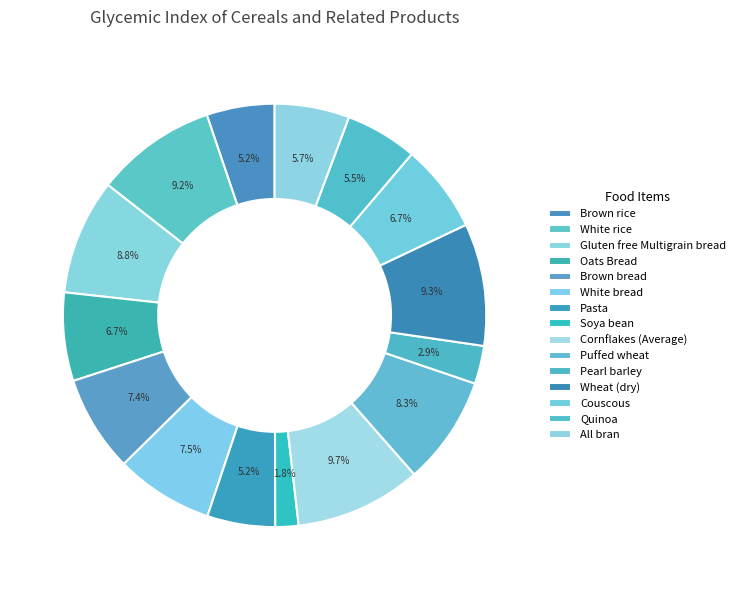

What percentage is the Couscous slice, to the nearest percent?

7%